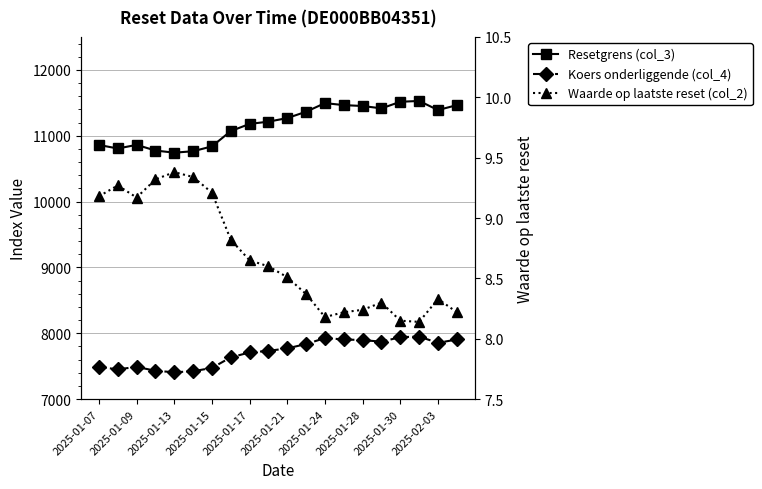

True or false: Koers onderliggende (col_4) and Waarde op laatste reset (col_2) intersect in this chart.

False